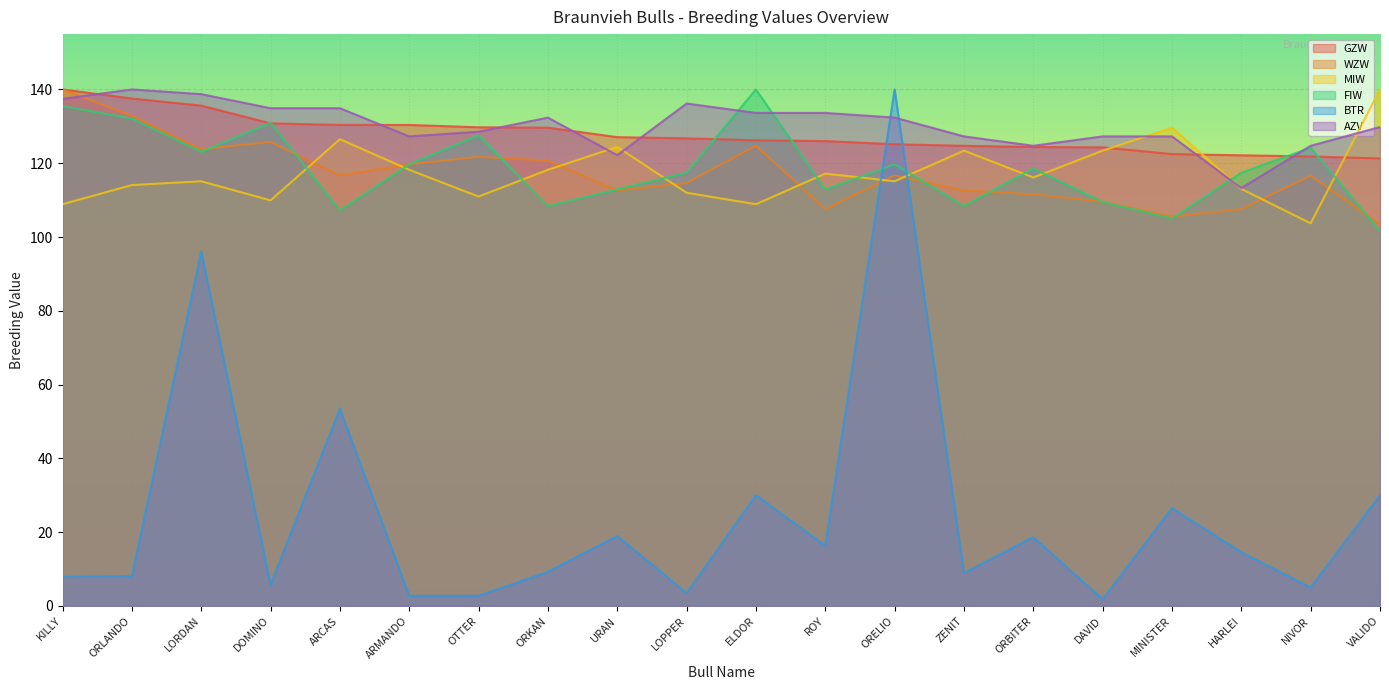

At which category is the sum across all series the highest?

ORELIO